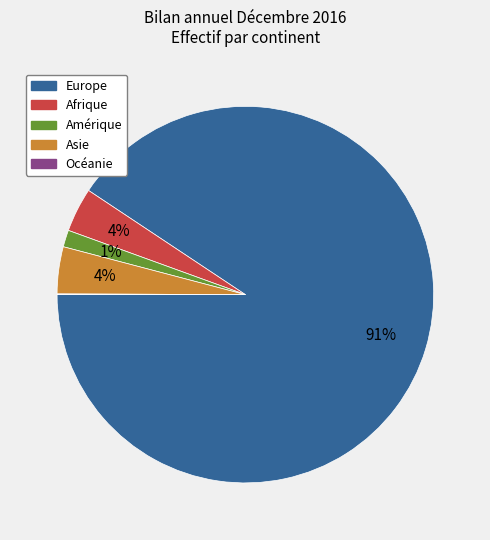

To the nearest percent, what is the difference between the largest and smallest slice percentages?

91%